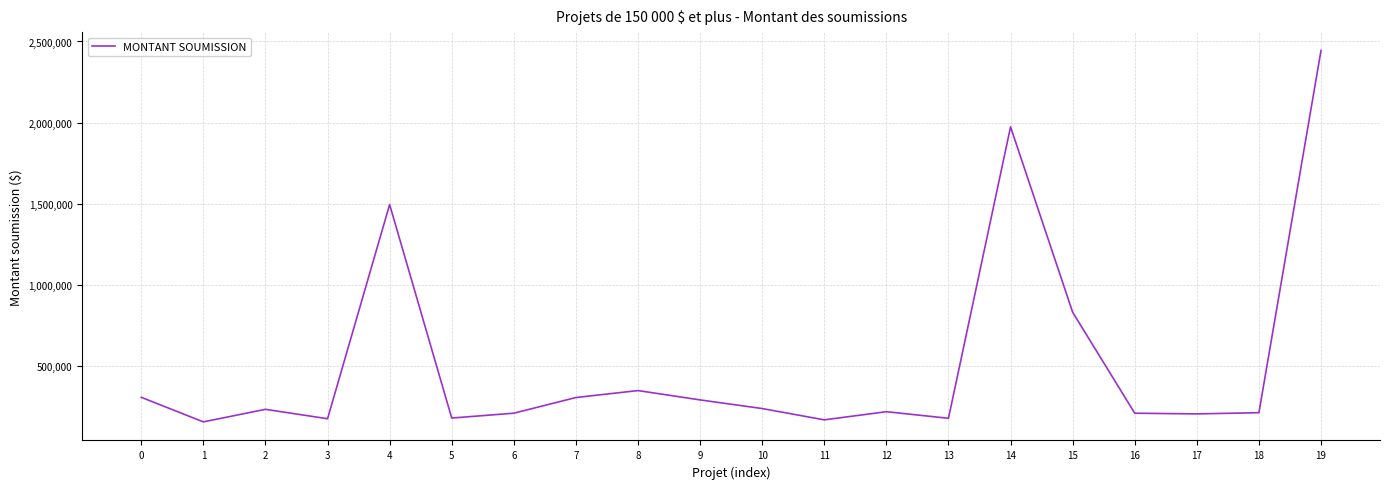

Which category has the highest value across all series?

19